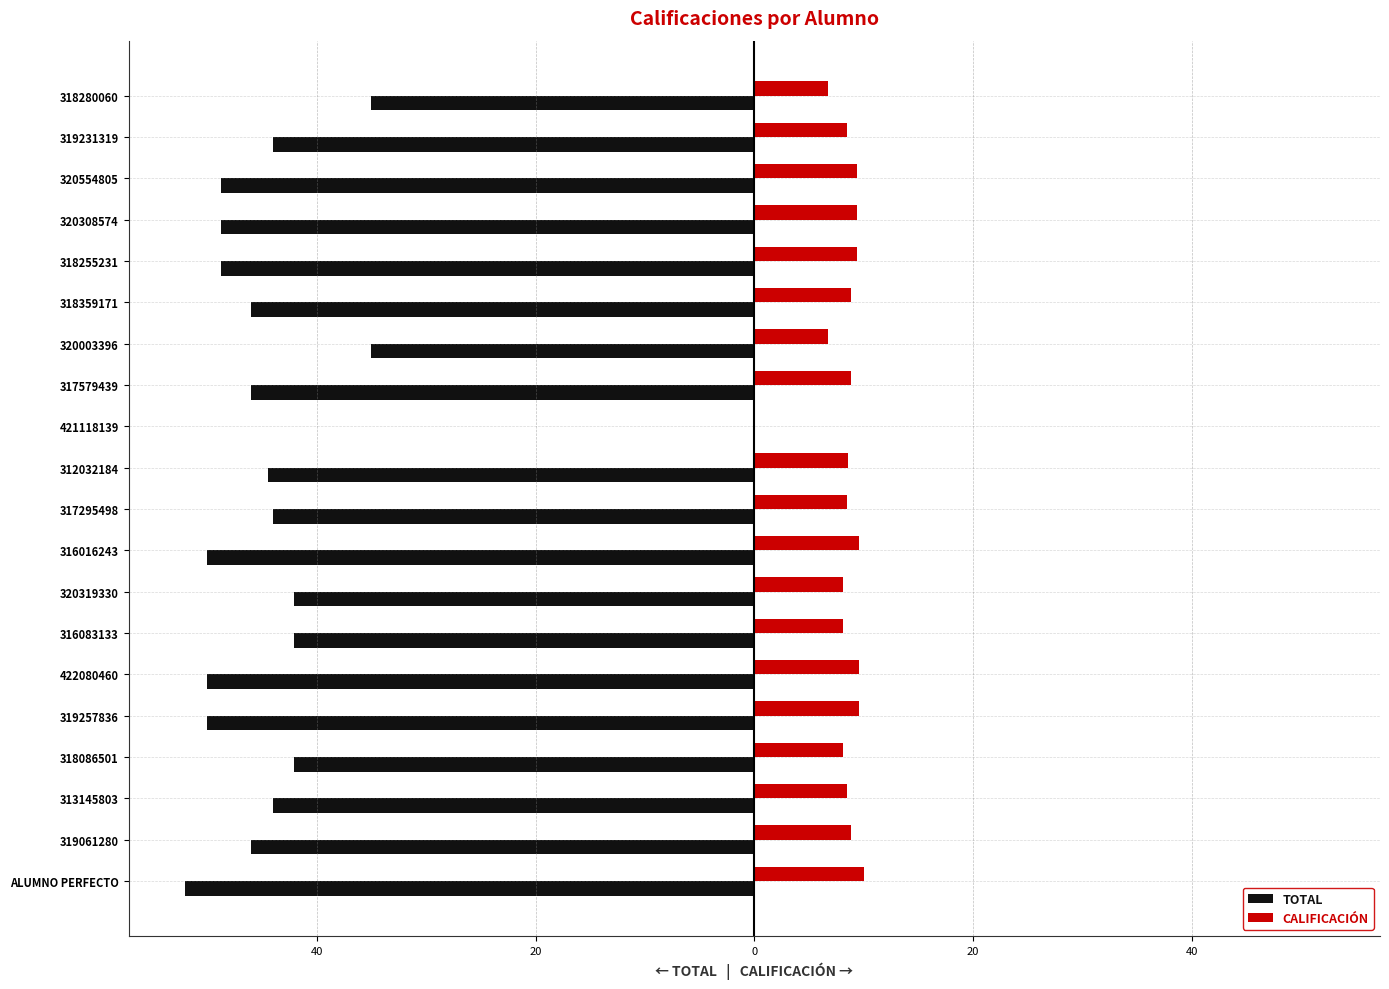

What are all the series names shown in the legend?

TOTAL, CALIFICACIÓN